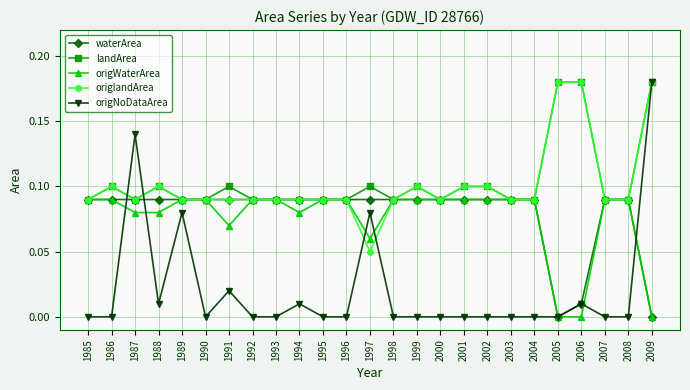

Which series has the largest range (max minus min)?

origNoDataArea